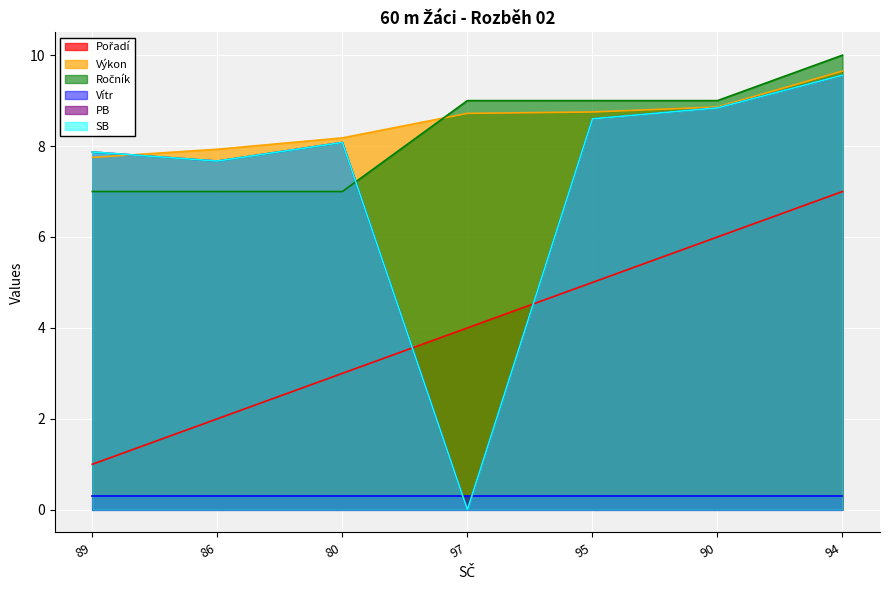

True or false: SB has more than 2 points higher than both neighbors.

False